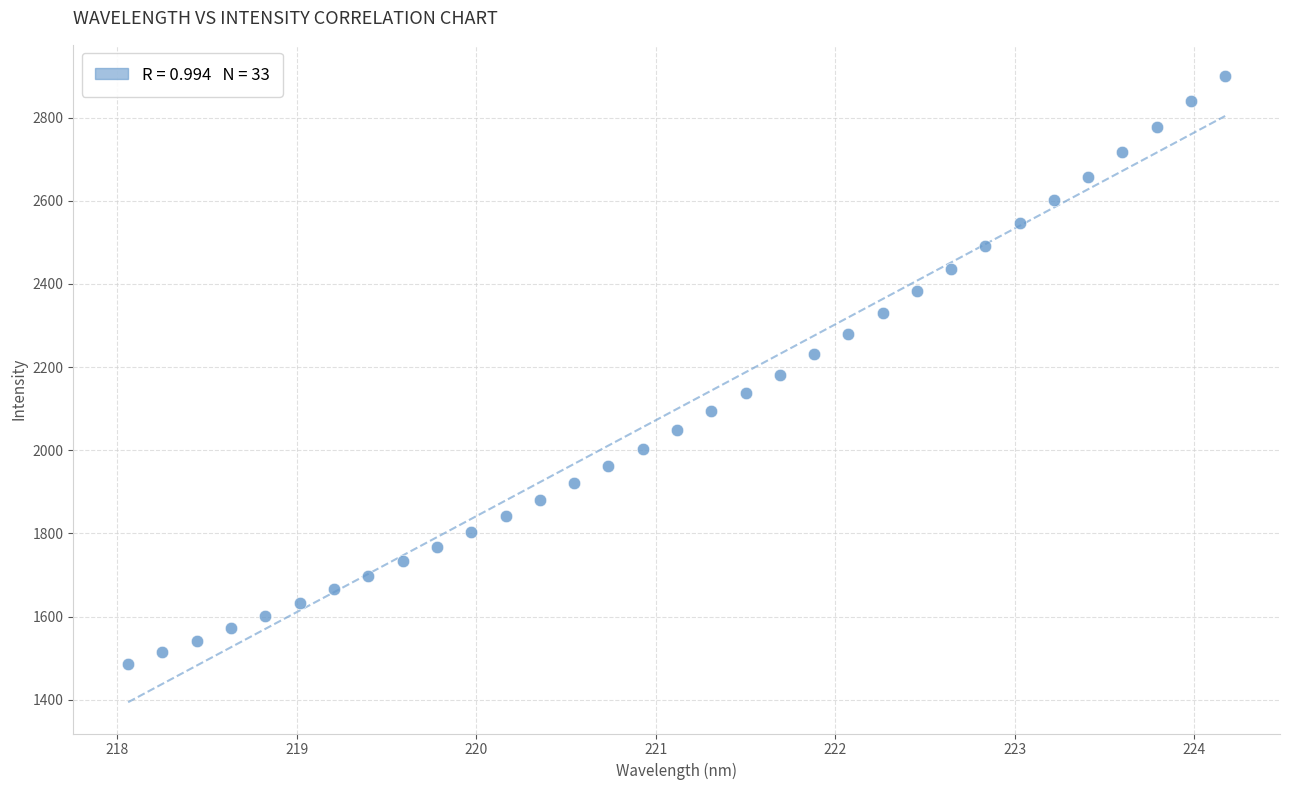

What is the range of Y values (max minus min)?

1413.0